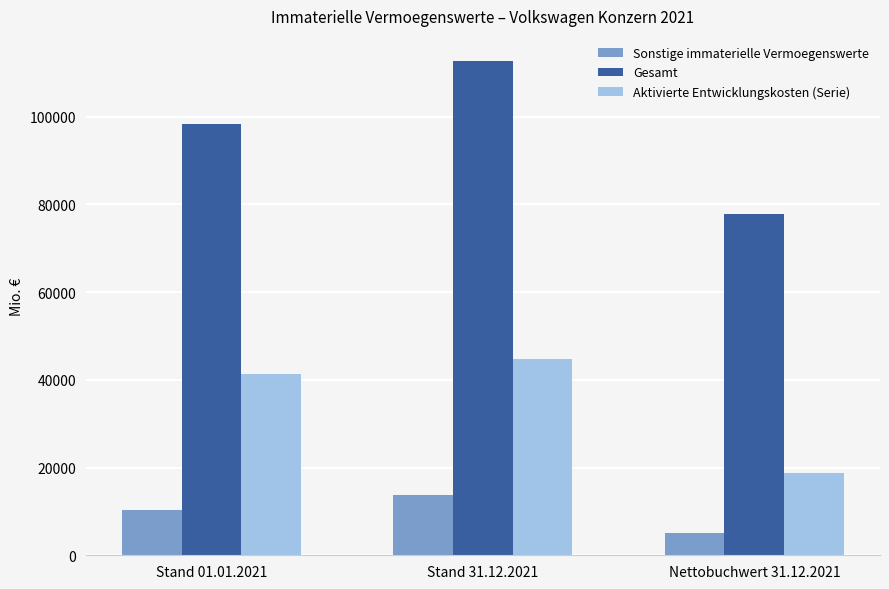

True or false: Aktivierte Entwicklungskosten (Serie) has a value of 41316 at Stand 01.01.2021.

True